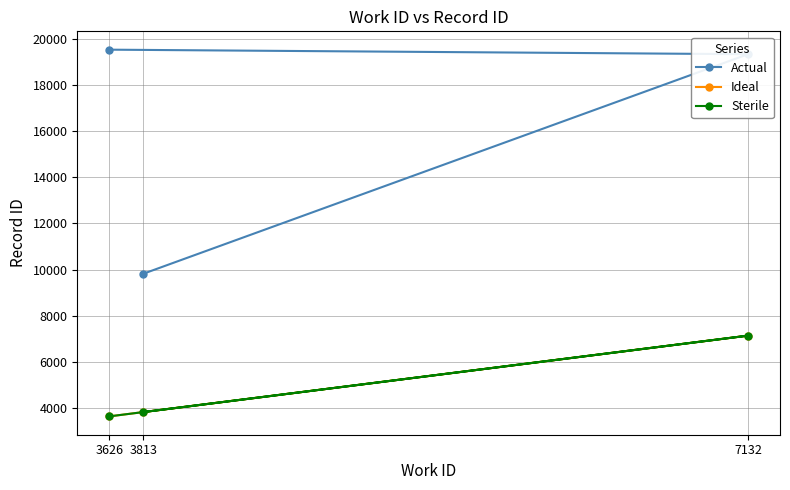

What is the sum of all Actual values?

48713